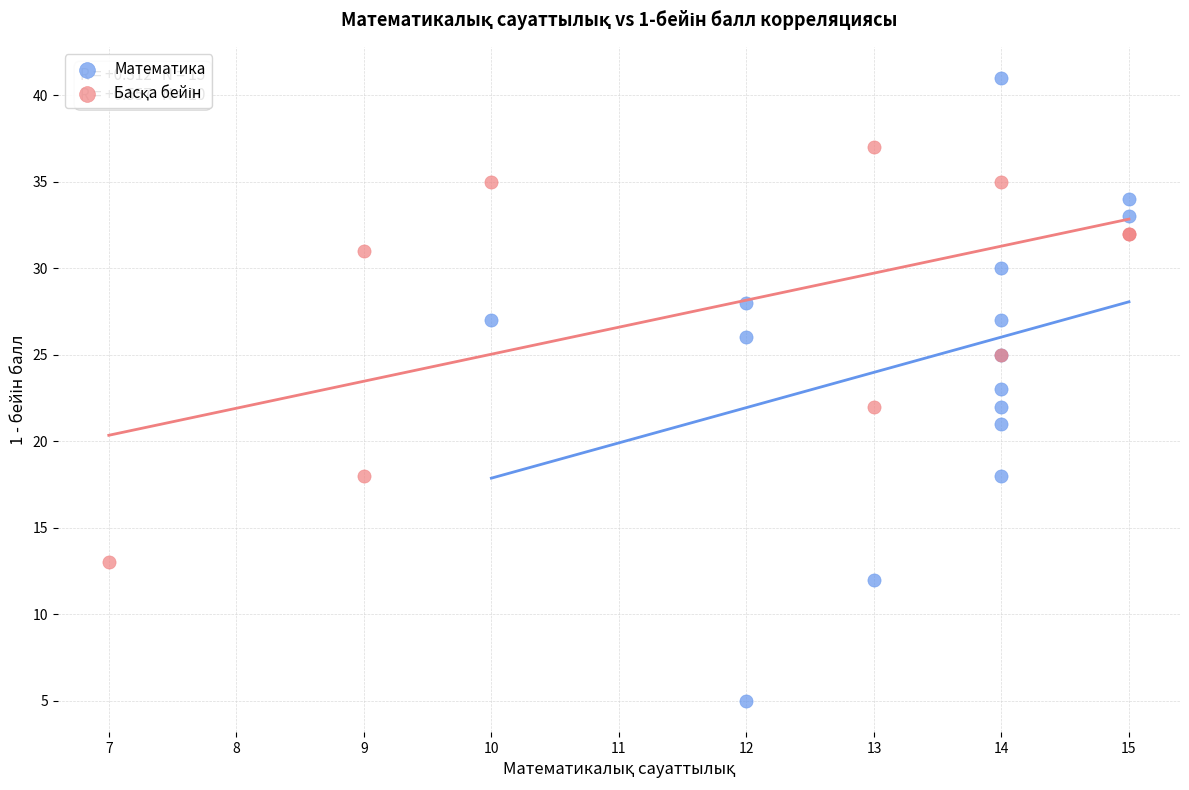

Which series contains the lowest Y value?

Математика